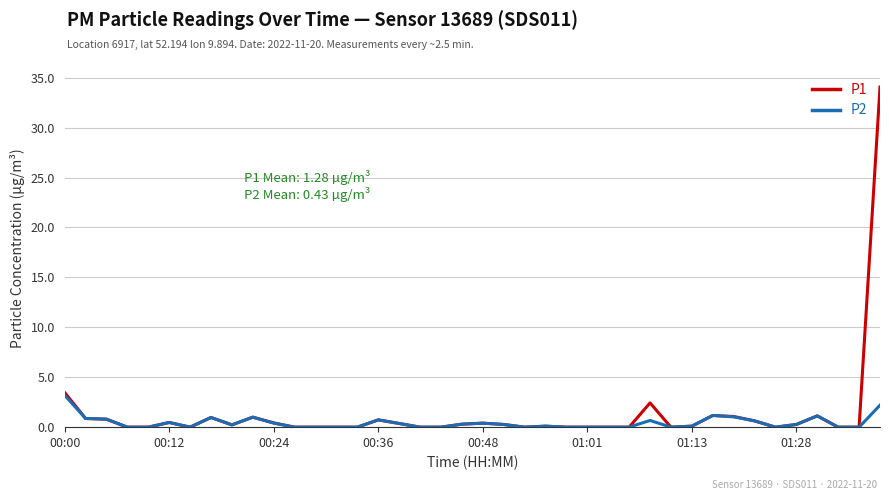

What is the maximum value for P1?

34.1